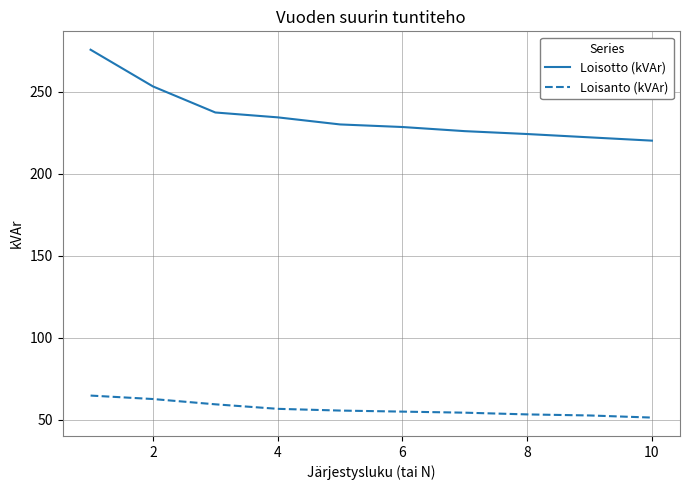

What is the highest value of the Loisanto (kVAr) series?

64.8